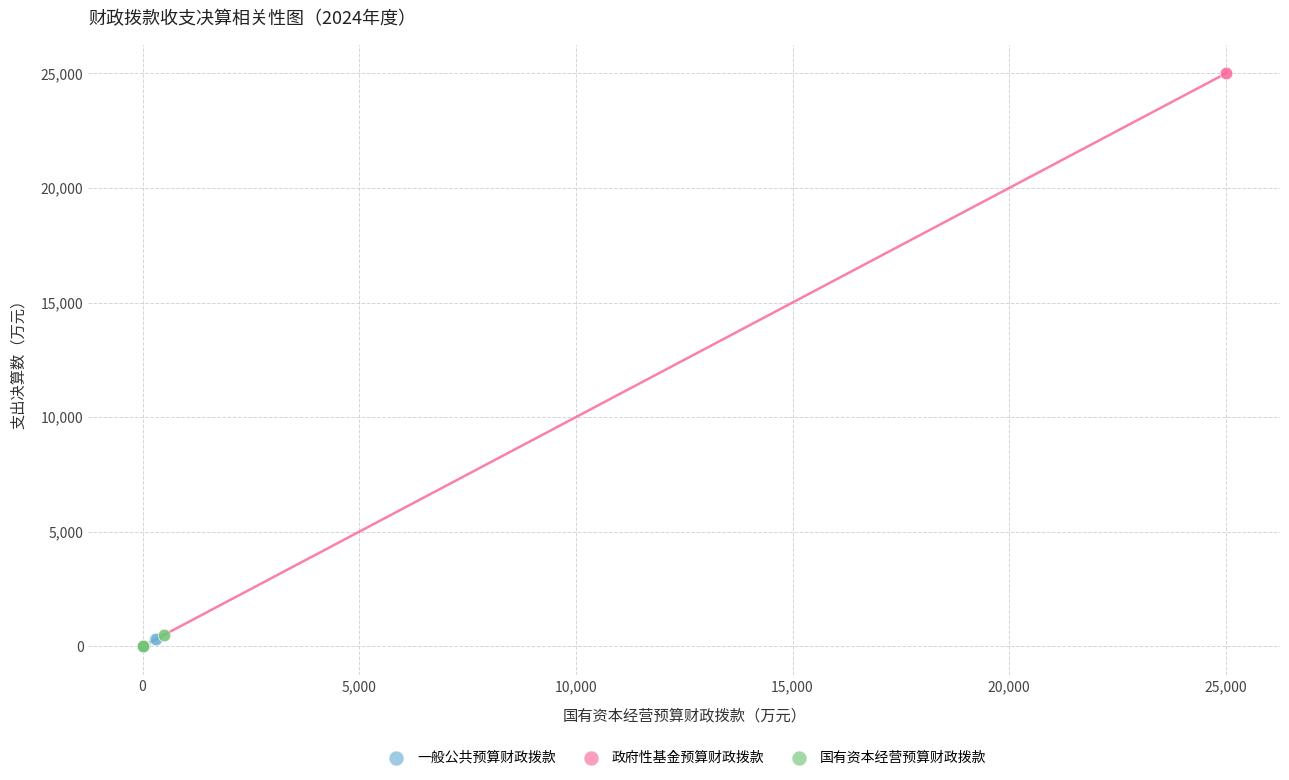

Which series contains the highest Y value?

政府性基金预算财政拨款